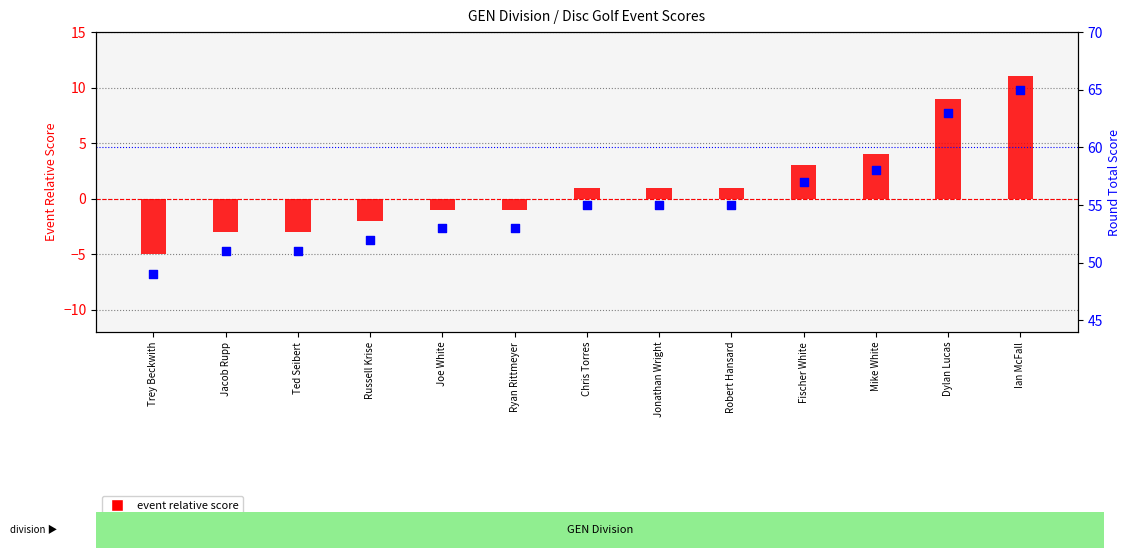

At which category is the sum across all series the highest?

Ian McFall